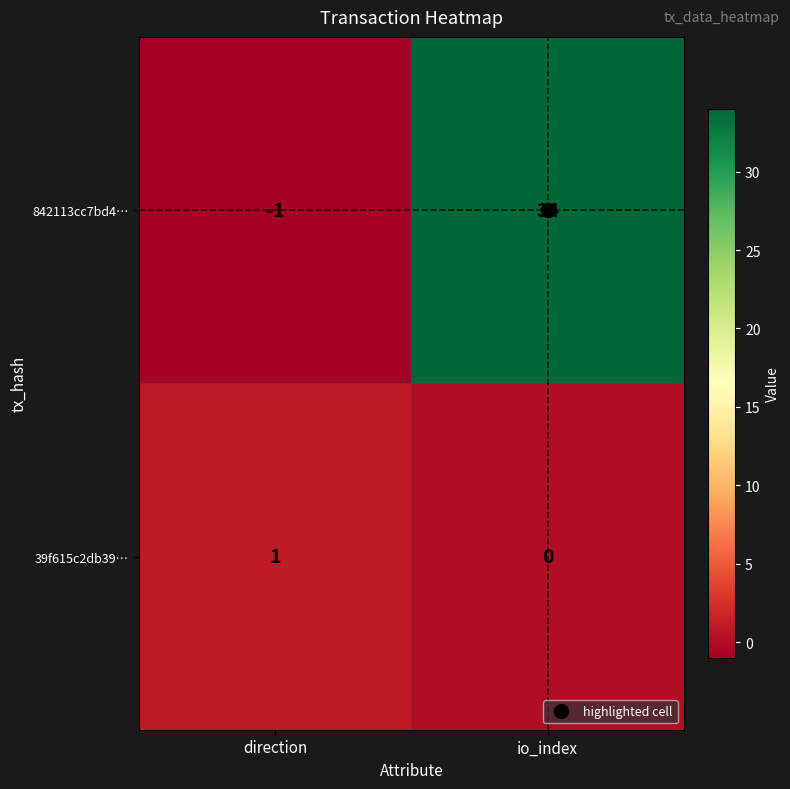

At which label is 39f615c2db39… closest to 0?

io_index